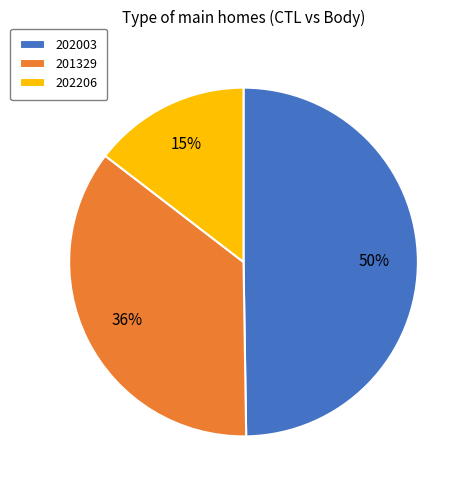

Which category has the smallest portion of the pie?

202206